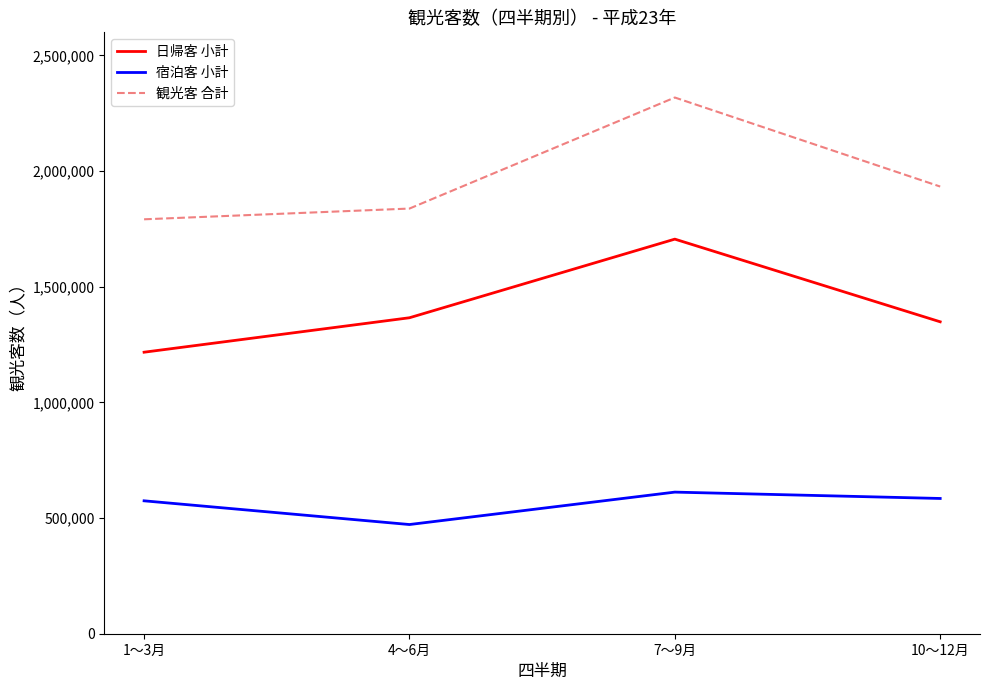

Rank the series by their maximum value, from highest to lowest.

観光客 合計, 日帰客 小計, 宿泊客 小計